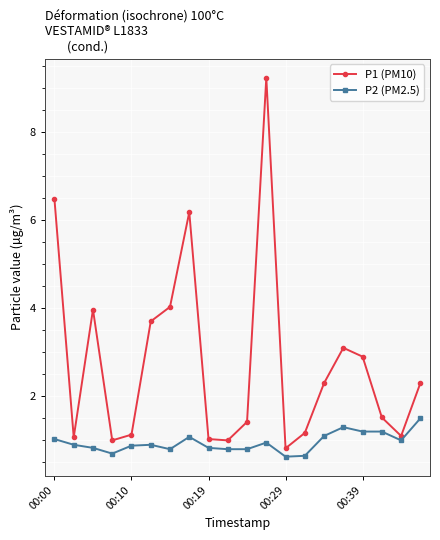

Which series has the largest total across all categories?

P1 (PM10)